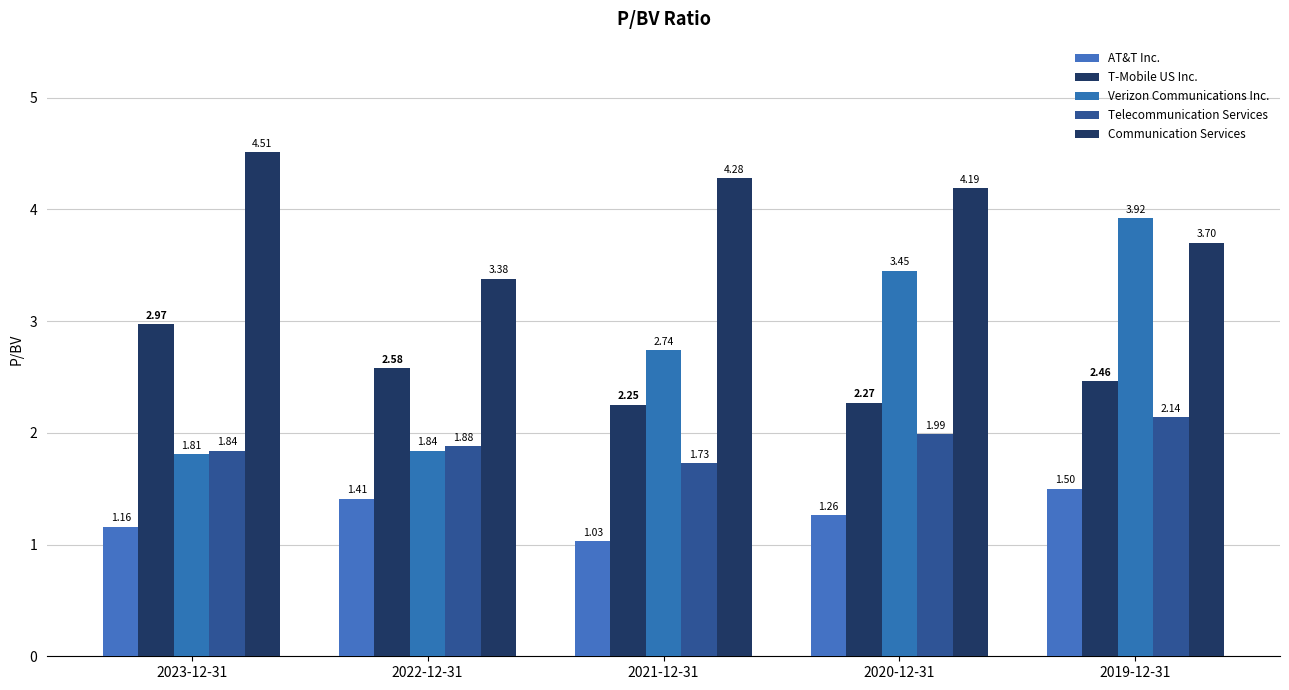

At which label does Communication Services reach its minimum?

2022-12-31